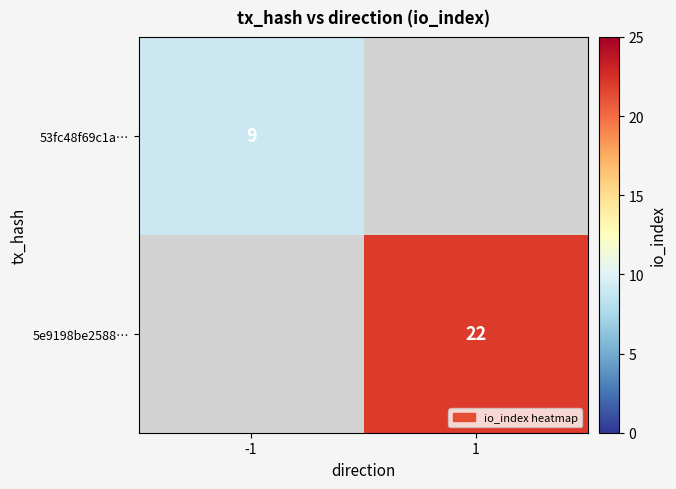

What is the minimum value shown in the chart?

9.0